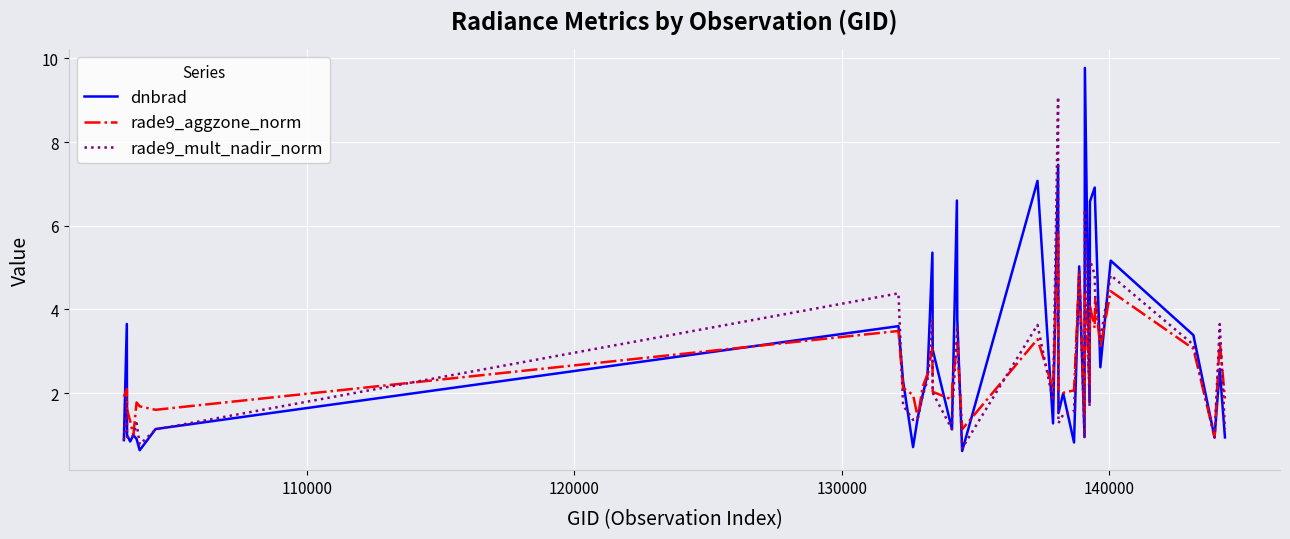

What is the highest value of the dnbrad series?

9.8